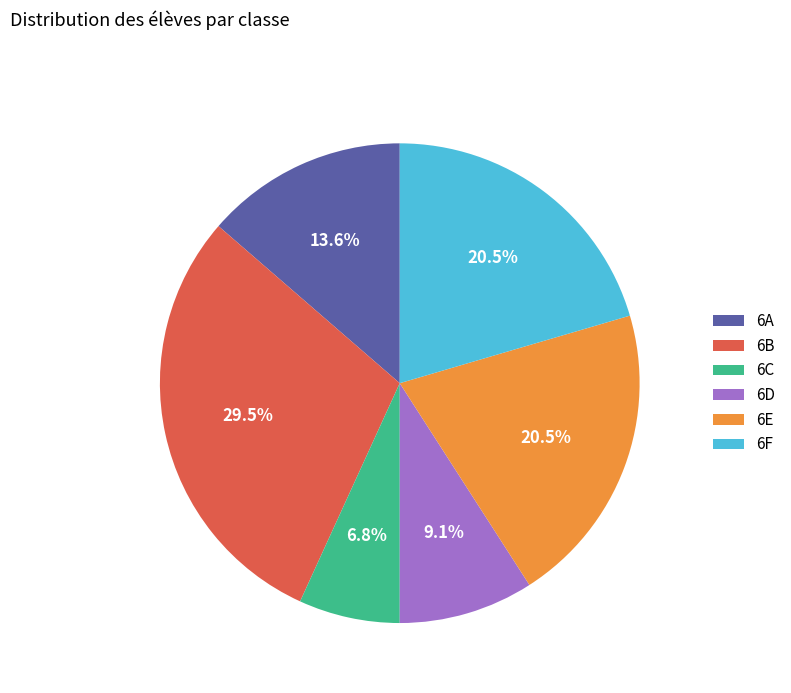

The 6A slice represents 27% of the pie. True or false?

False